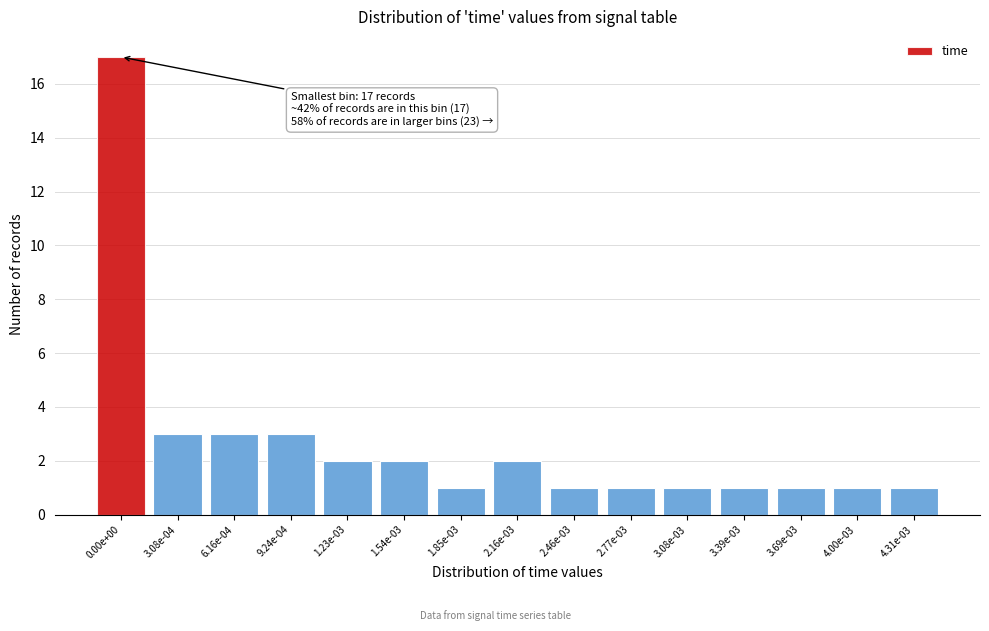

Reading left to right, list all the values displayed in this chart.

17	3	3	3	2	2	1	2	1	1	1	1	1	1	1